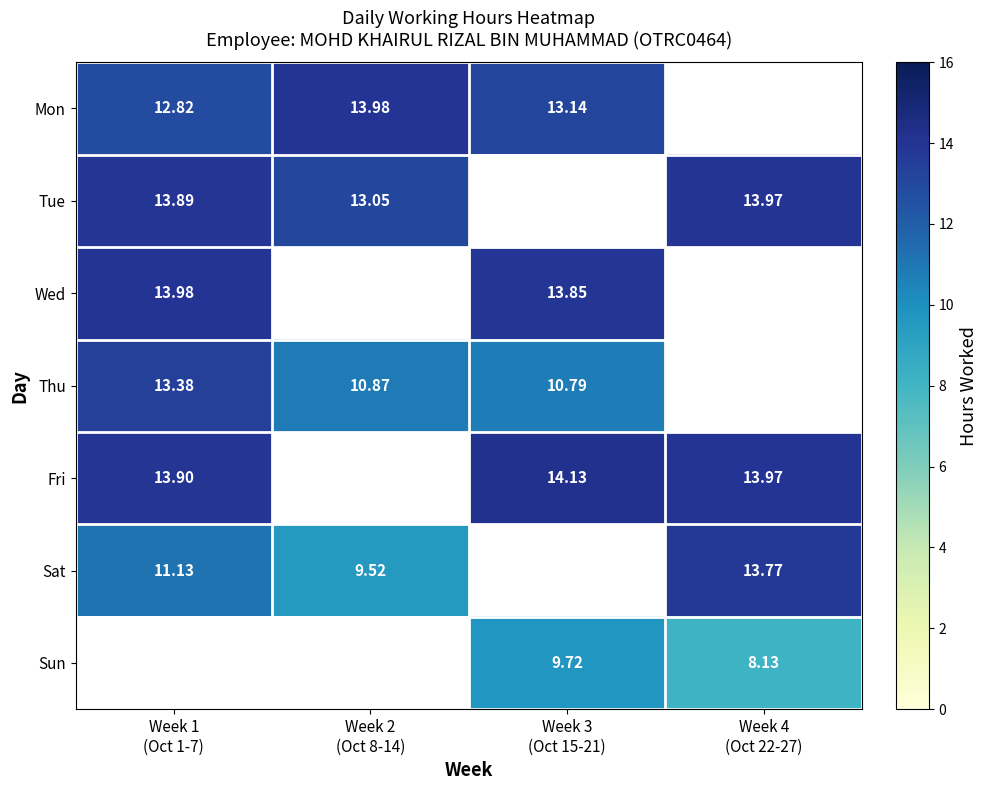

Between Week 3 (Oct 15-21) and Week 4 (Oct 22-27), which series saw the biggest shift?

Sun